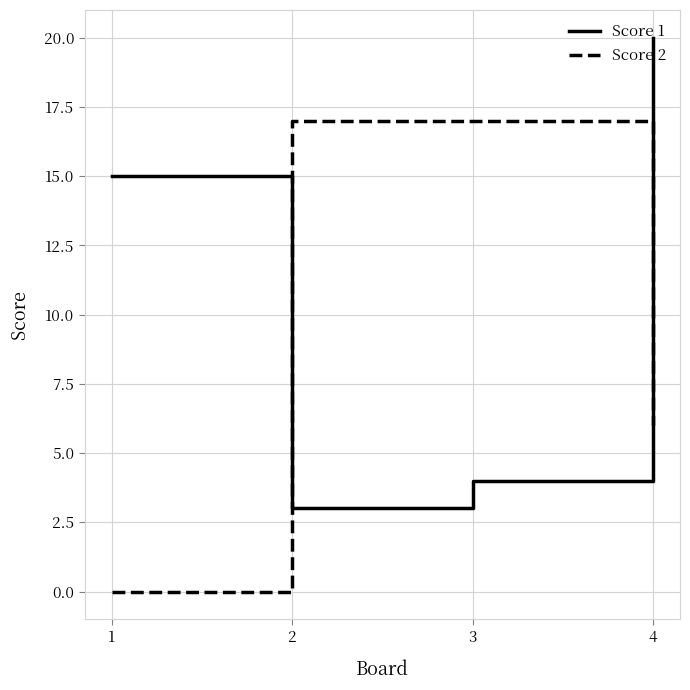

Read the Score 1 value at 3.

4